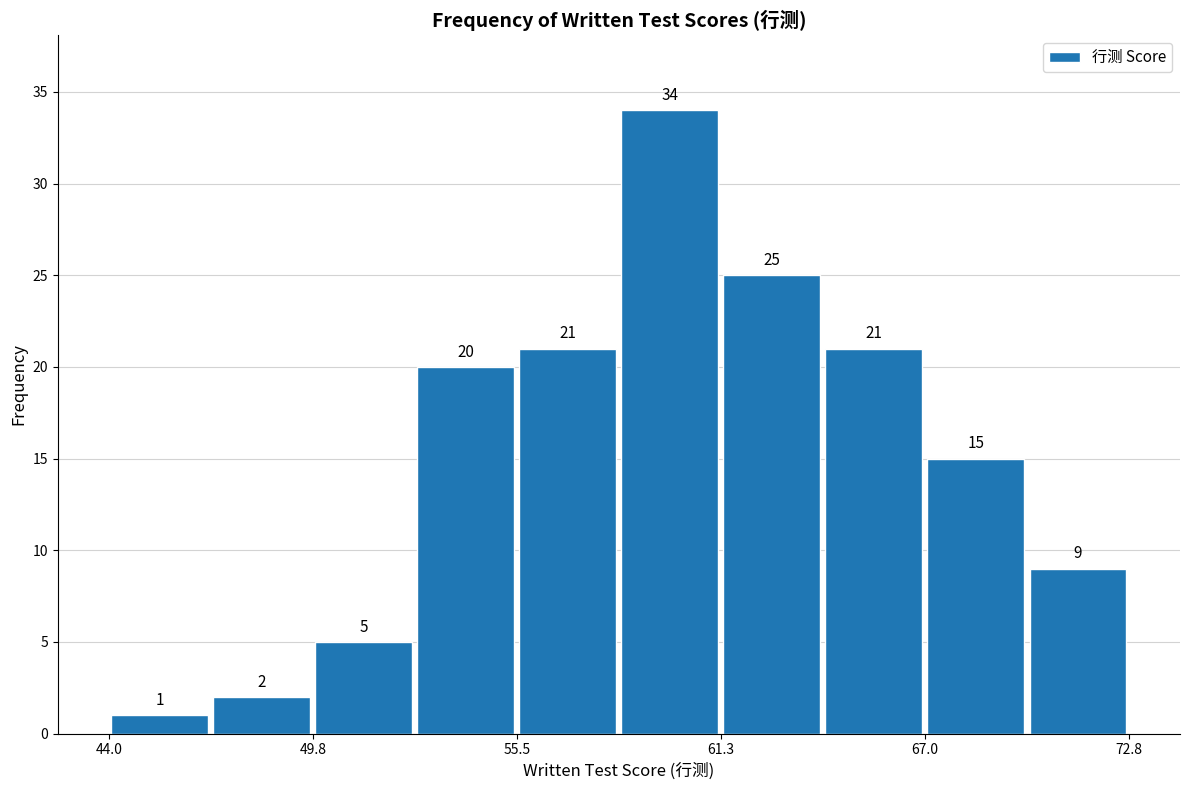

Read against the x-axis, roughly where is the centre of the tallest bar?

60